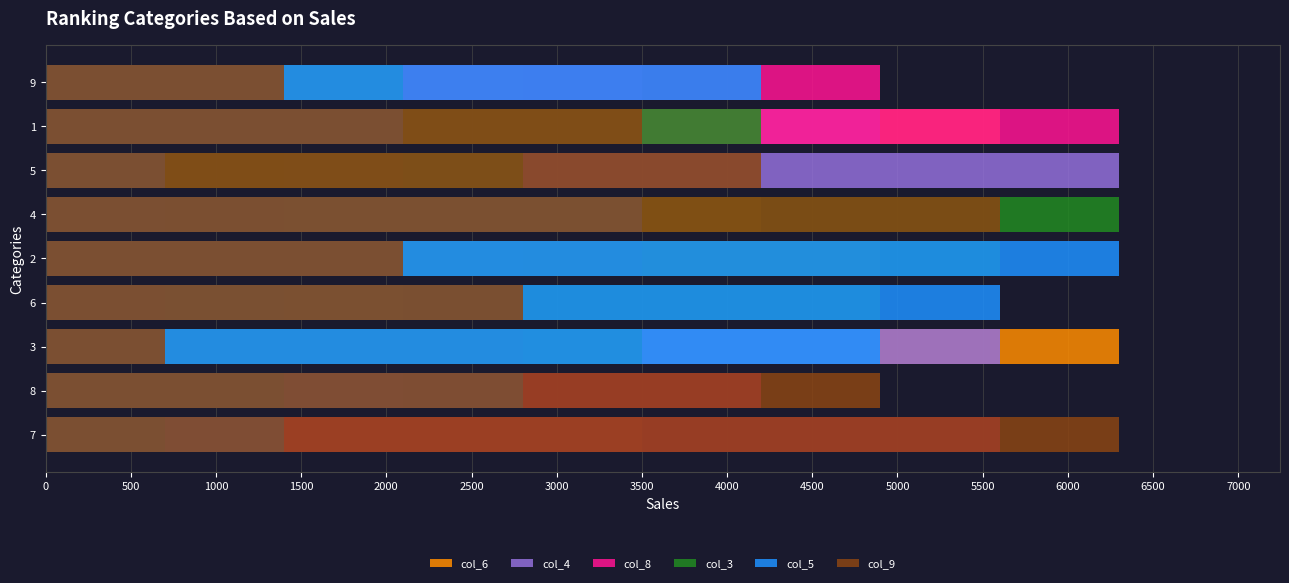

At 6, list the series in order from largest to smallest.

col_5, col_3, col_9, col_6, col_4, col_8